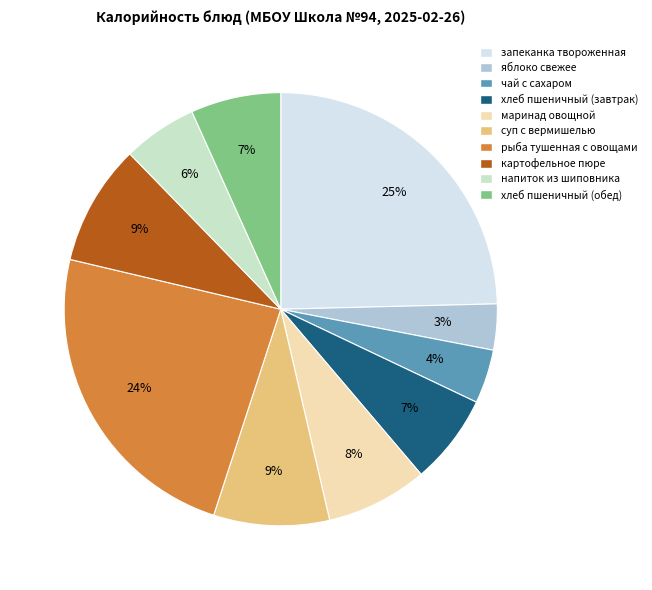

To the nearest percent, what is the combined percentage of картофельное пюре and суп с вермишелью?

18%